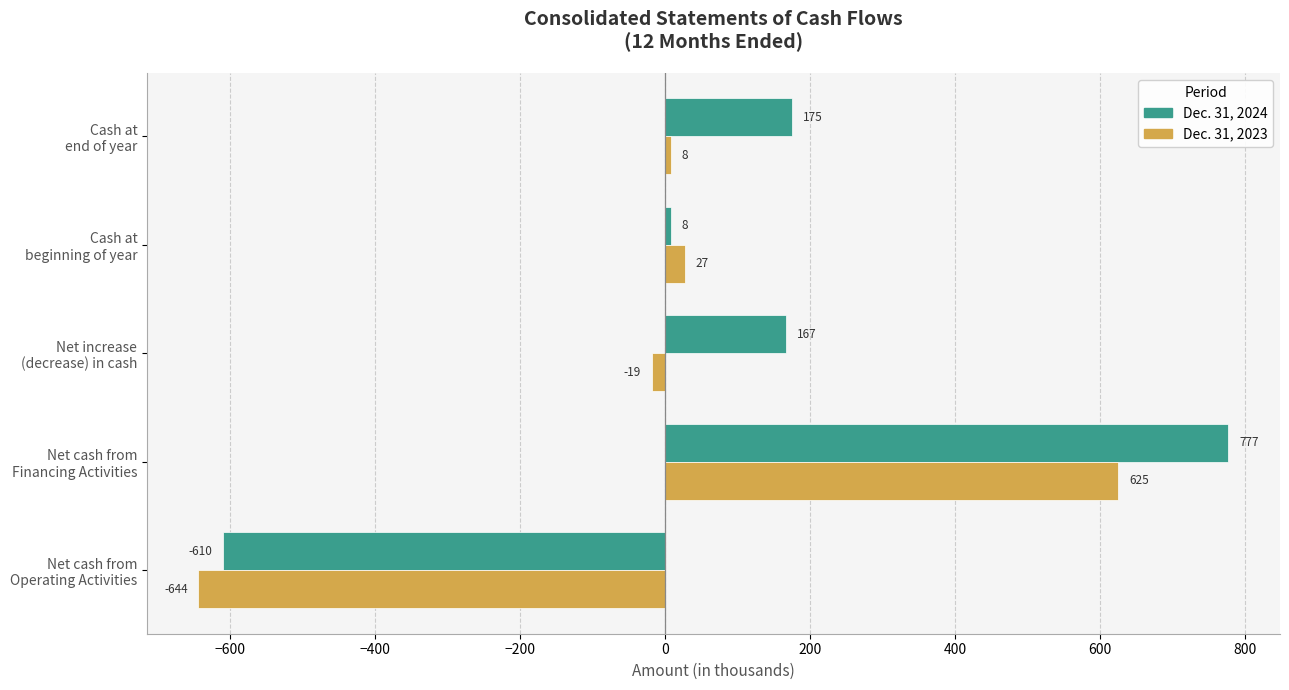

Rank the series by their average value, from lowest to highest.

Dec. 31, 2023, Dec. 31, 2024